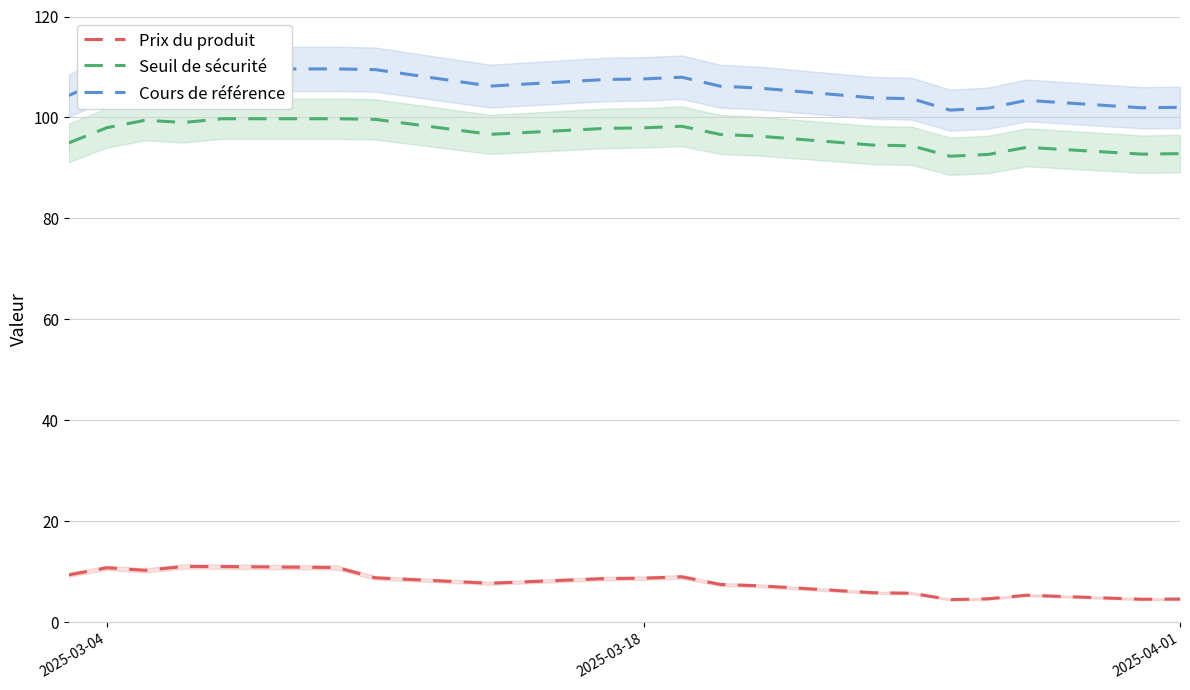

Which series has the largest total across all categories?

Cours de référence